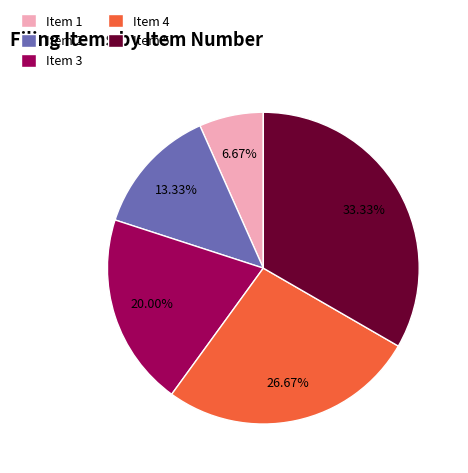

What is the ratio of the value at Item 5 to the value at Item 1?

5.0